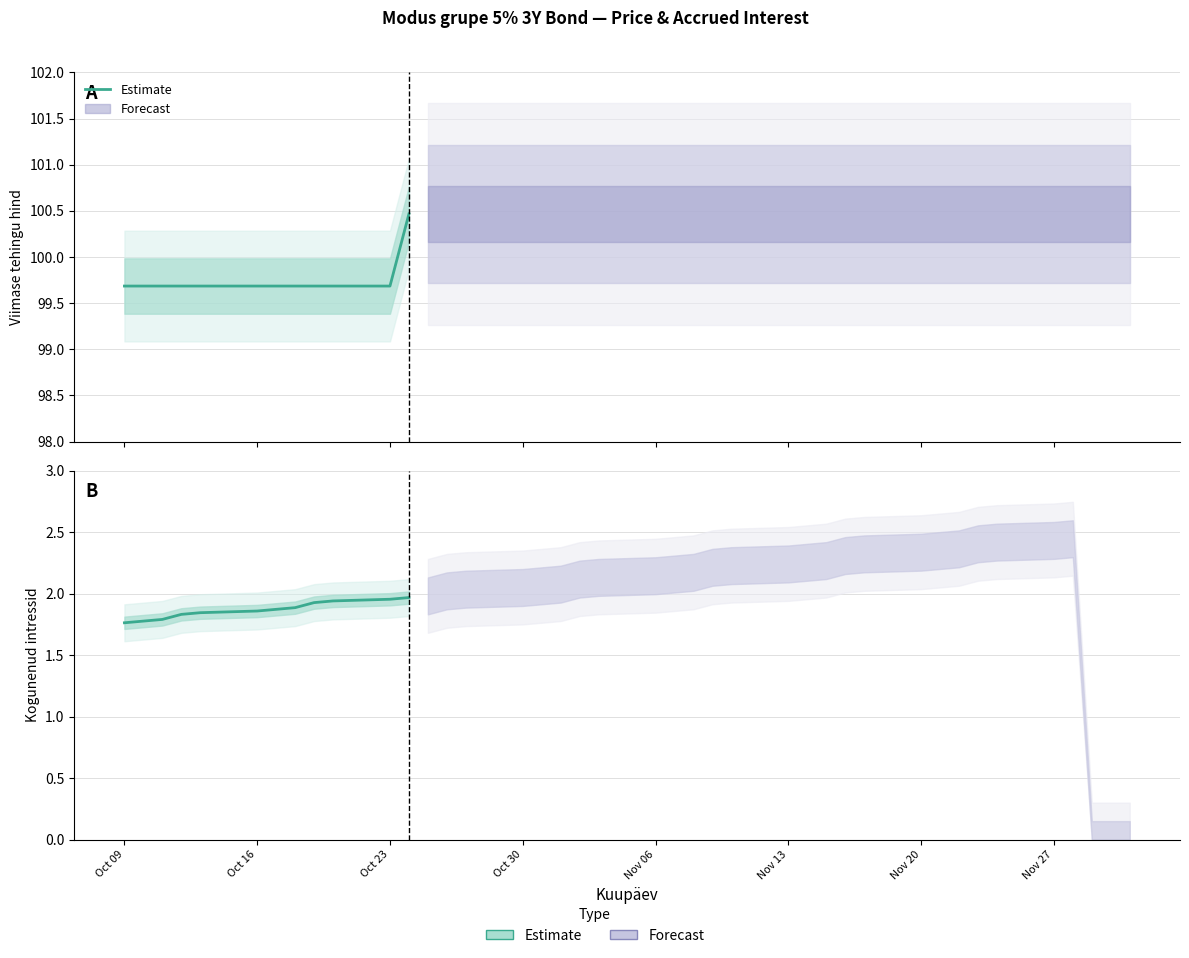

Reading left to right, extract all data points from this chart.

Estimate: 99.7	99.7	99.7	99.7	99.7	99.7	99.7	99.7	99.7	99.7	99.7	100.5
Kogunenud intressid (Estimate): 1.8	1.8	1.8	1.8	1.8	1.9	1.9	1.9	1.9	1.9	2.0	2.0